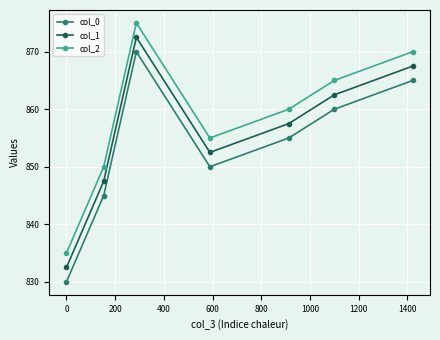

How many series are shown in this chart?

3